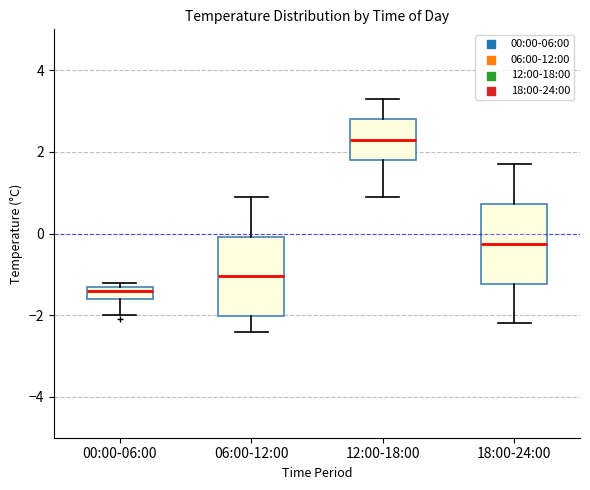

Where does the lower whisker of the box for 18:00-24:00 end on the y-axis? The values are not printed on the chart, so give them approximately, as read against the axis.

-2.2